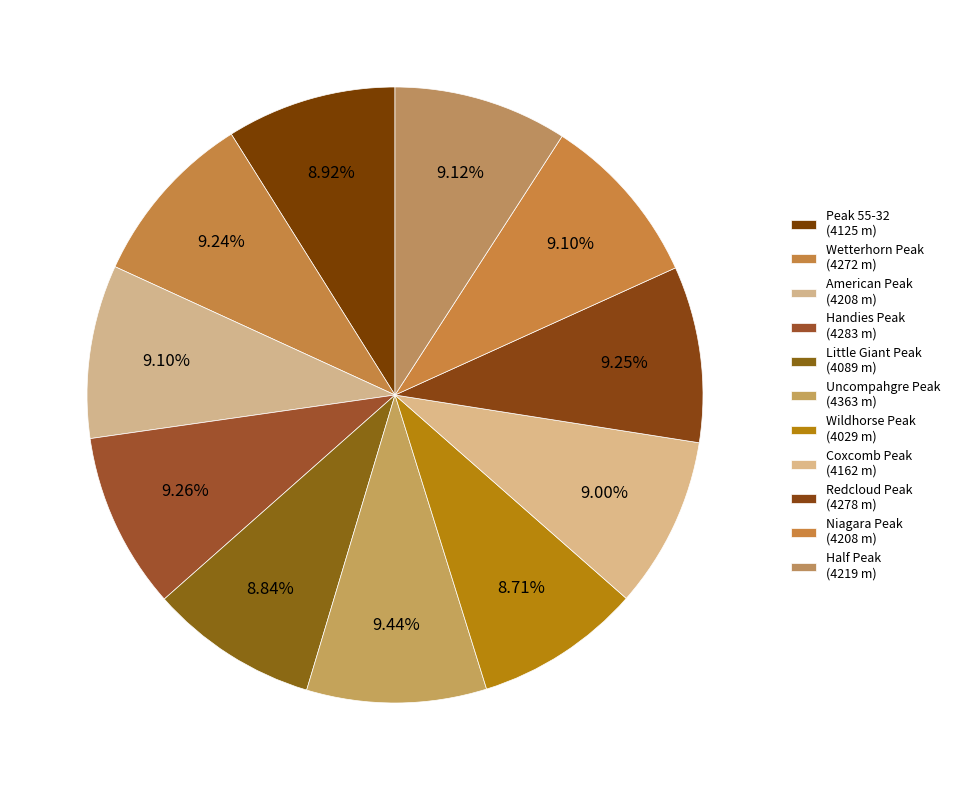

Is there any slice that represents more than half of the pie?

No